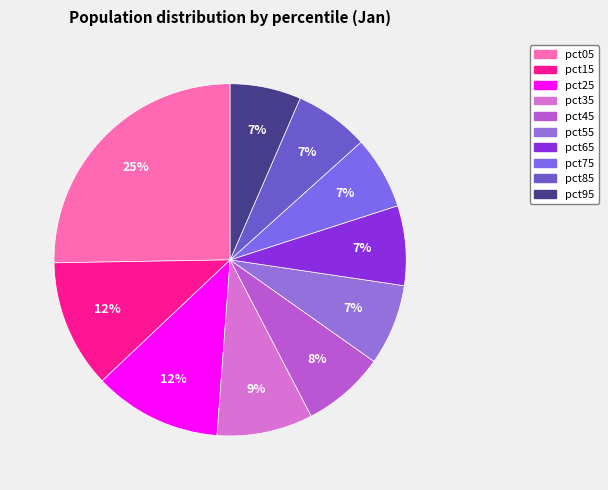

Is the sum of pct45 and pct35 greater than half?

No